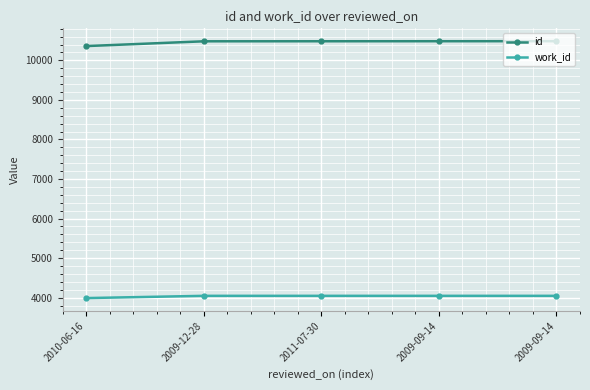

What is the lowest value of the work_id series?

3990